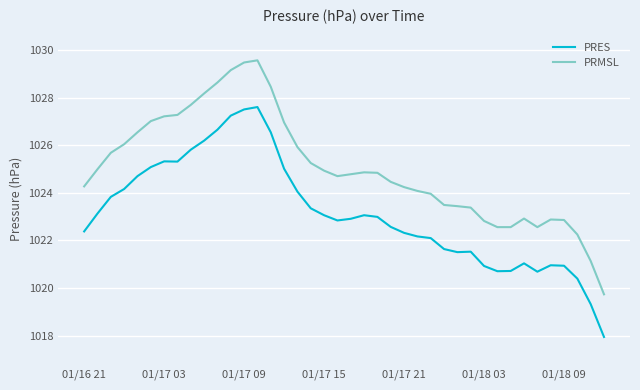

Which series has the largest range (max minus min)?

PRMSL